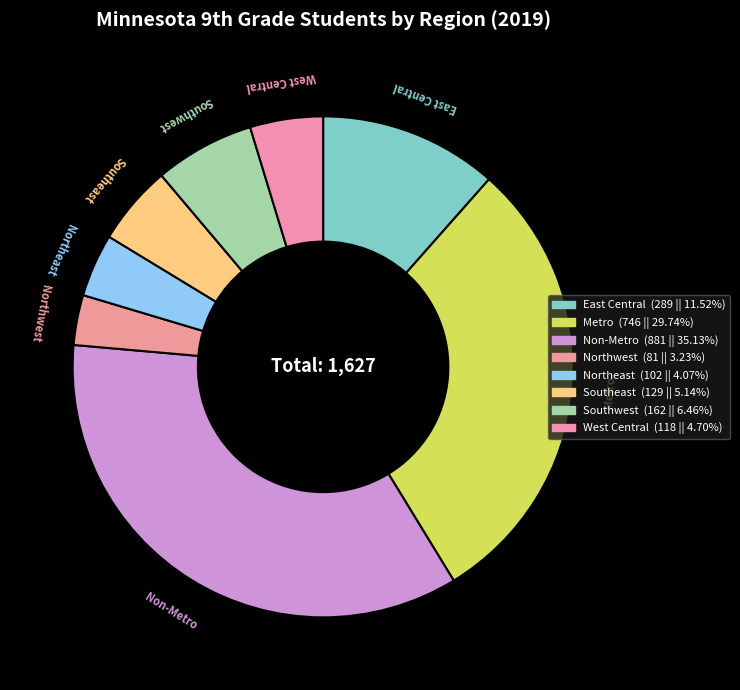

Count the number of slices in the pie.

8